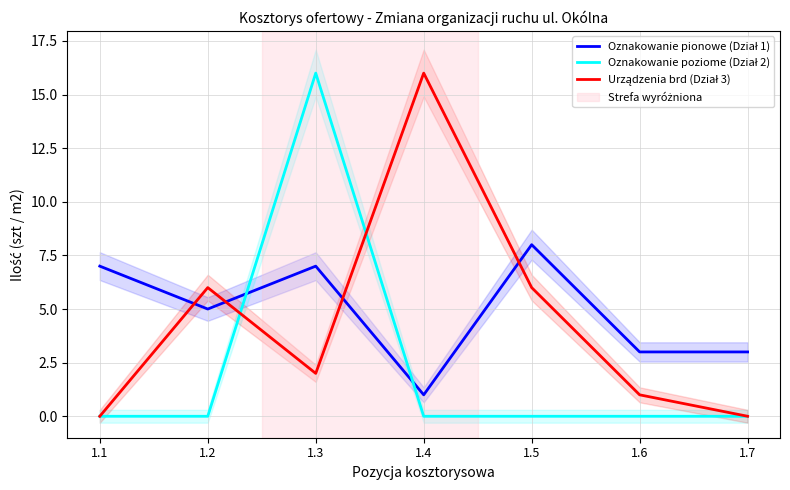

True or false: Oznakowanie pionowe (Dział 1) has a value of 12 at 1.3.

False